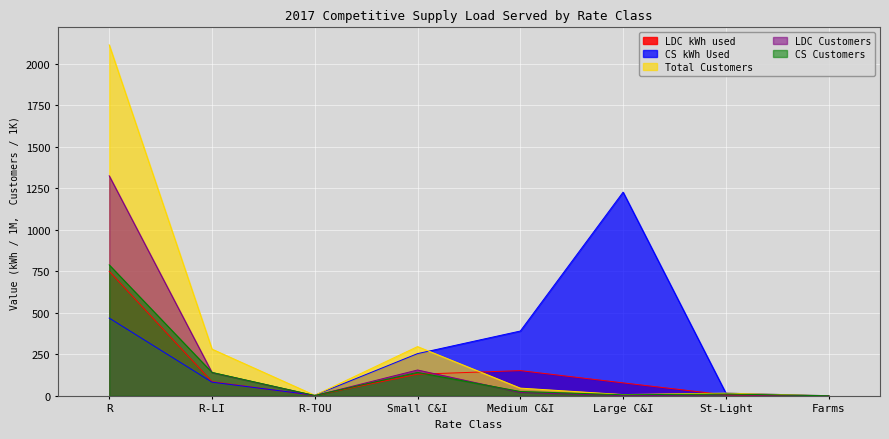

Reading left to right, what are all the values shown in this chart?

LDC kWh used: R=750.2	R-LI=85.2	R-TOU=1.6	Small C&I=130.1	Medium C&I=151.9	Large C&I=78.0	St-Light=5.2	Farms=0.8
CS kWh Used: R=468.5	R-LI=82.4	R-TOU=3.4	Small C&I=254.2	Medium C&I=390.4	Large C&I=1227.3	St-Light=16.2	Farms=0.7
Total Customers: R=2114.8	R-LI=281.4	R-TOU=3.1	Small C&I=296.6	Medium C&I=46.3	Large C&I=7.5	St-Light=16.1	Farms=0.7
LDC Customers: R=1325.8	R-LI=140.3	R-TOU=1.1	Small C&I=155.6	Medium C&I=20.2	Large C&I=1.2	St-Light=5.2	Farms=0.5
CS Customers: R=789.0	R-LI=141.1	R-TOU=2.0	Small C&I=141.0	Medium C&I=26.1	Large C&I=6.3	St-Light=10.9	Farms=0.2